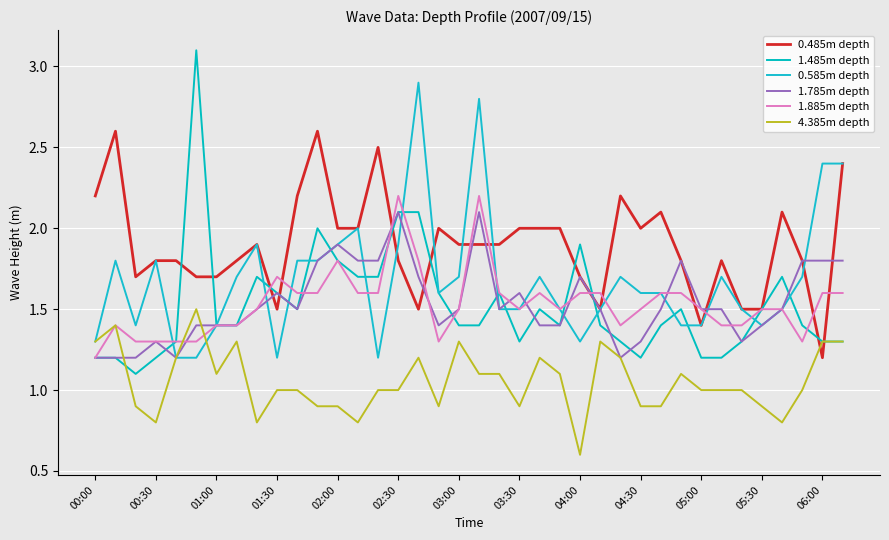

What is the smallest value displayed?

0.6